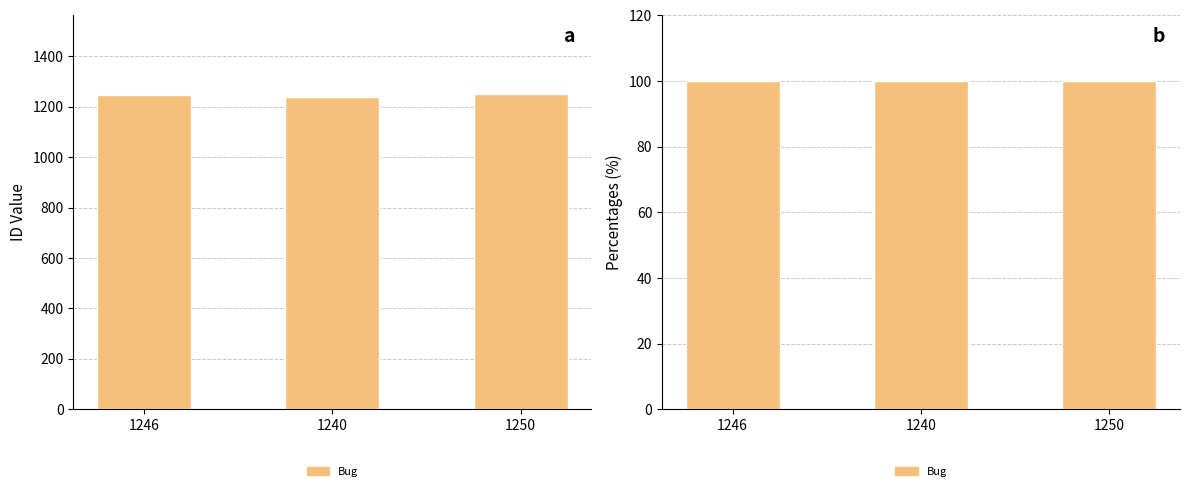

Is it true that the value at 1250 is 1250?

True